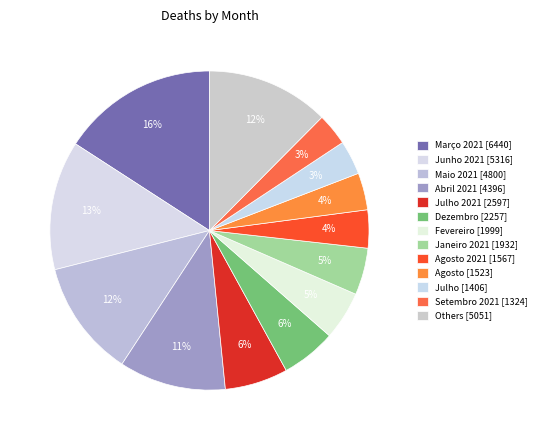

Which slice is the largest?

Março 2021